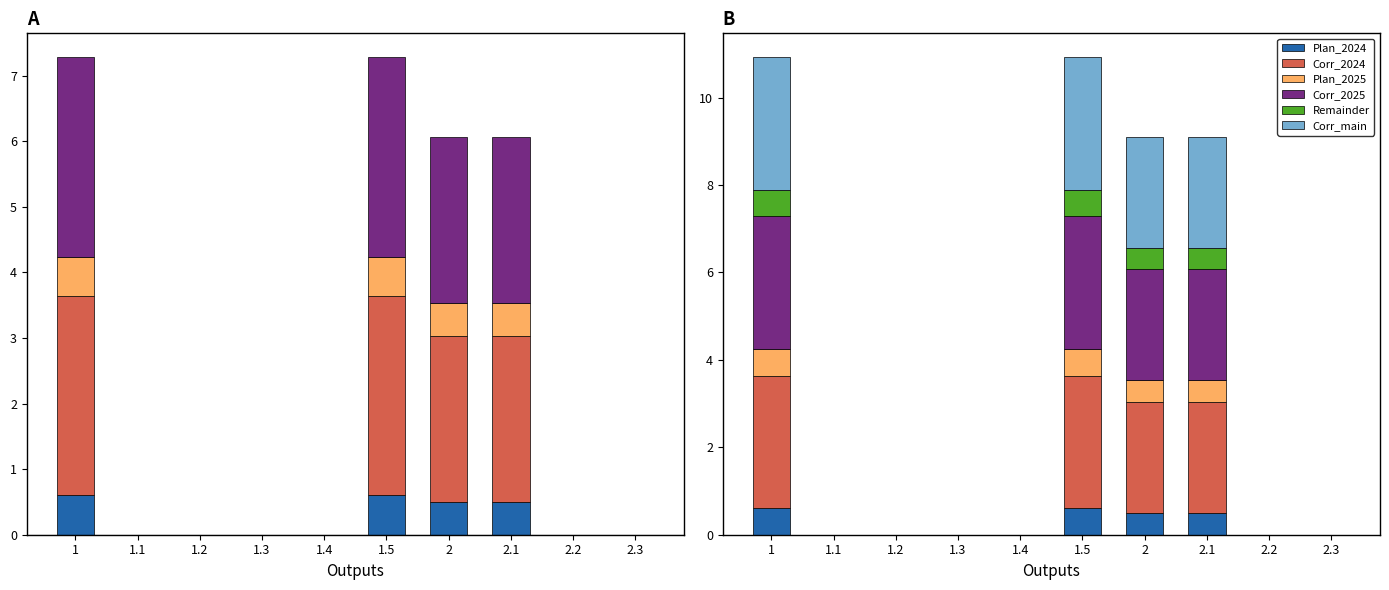

How many bars are there in total?

60